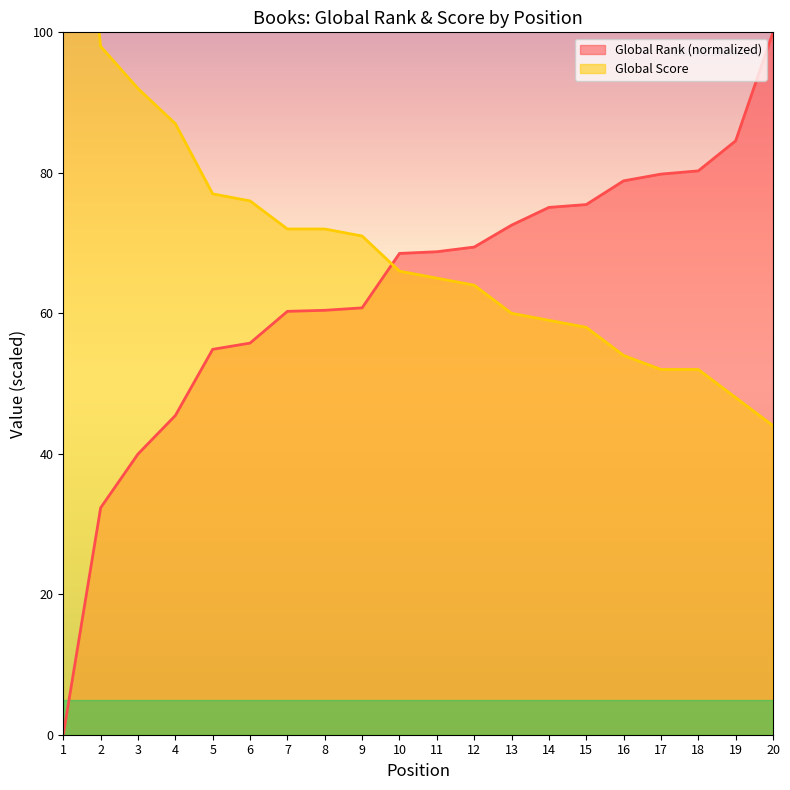

How many times do Global Rank and Global Score cross each other?

1